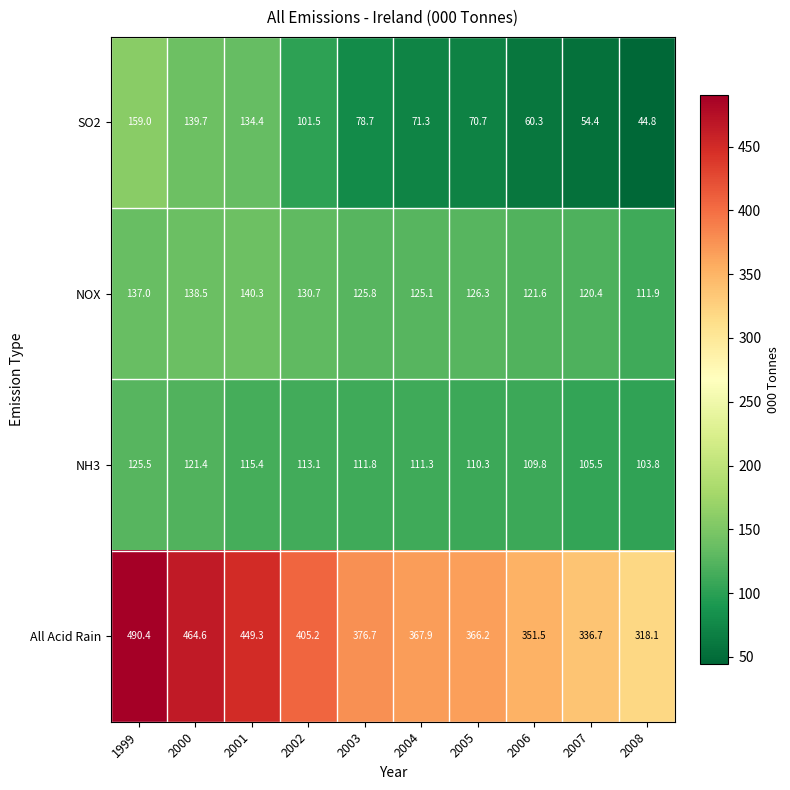

What value does the NH3 series have at 2000?

121.4